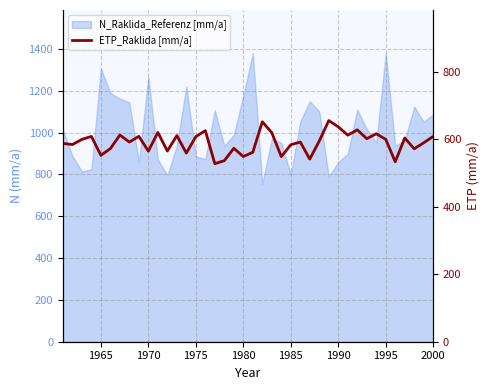

How many data points are less than 595?

20